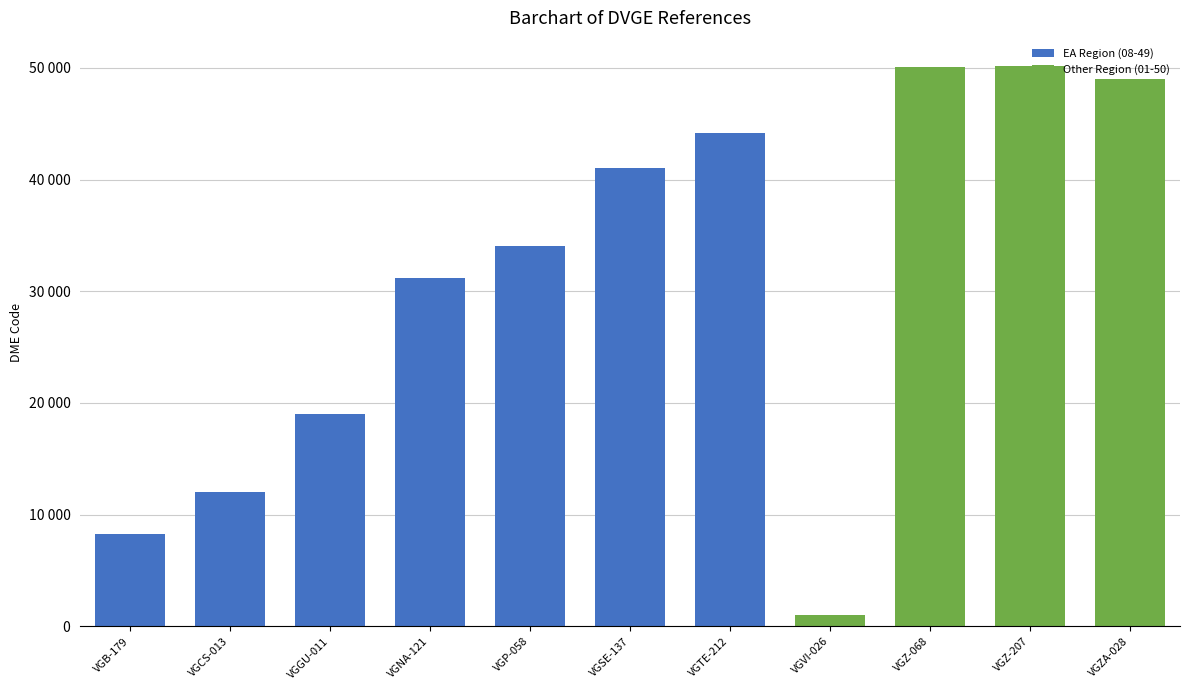

Rank the categories by value from lowest to highest.

VGVI-026, VGB-179, VGCS-013, VGGU-011, VGNA-121, VGP-058, VGSE-137, VGTE-212, VGZA-028, VGZ-068, VGZ-207